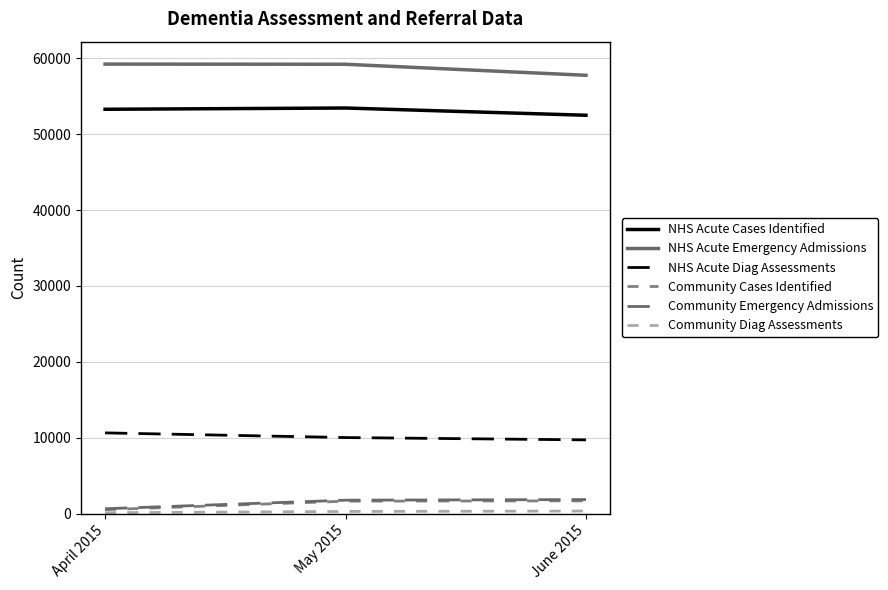

Where is NHS Acute Diag Assessments nearest to the value 10178?

May 2015